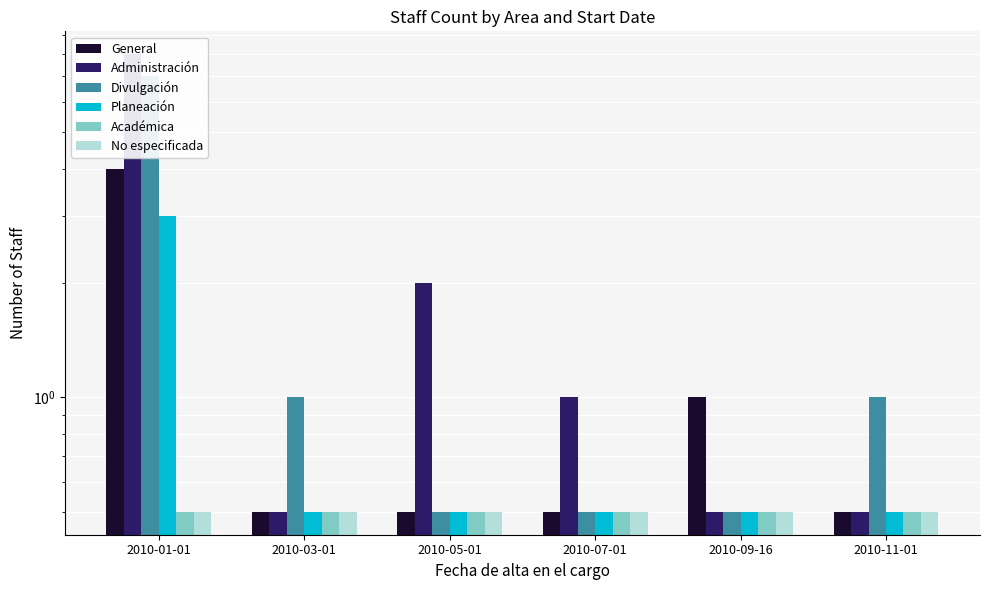

True or false: No especificada has a value of 0.3 at 2010-11-01.

False